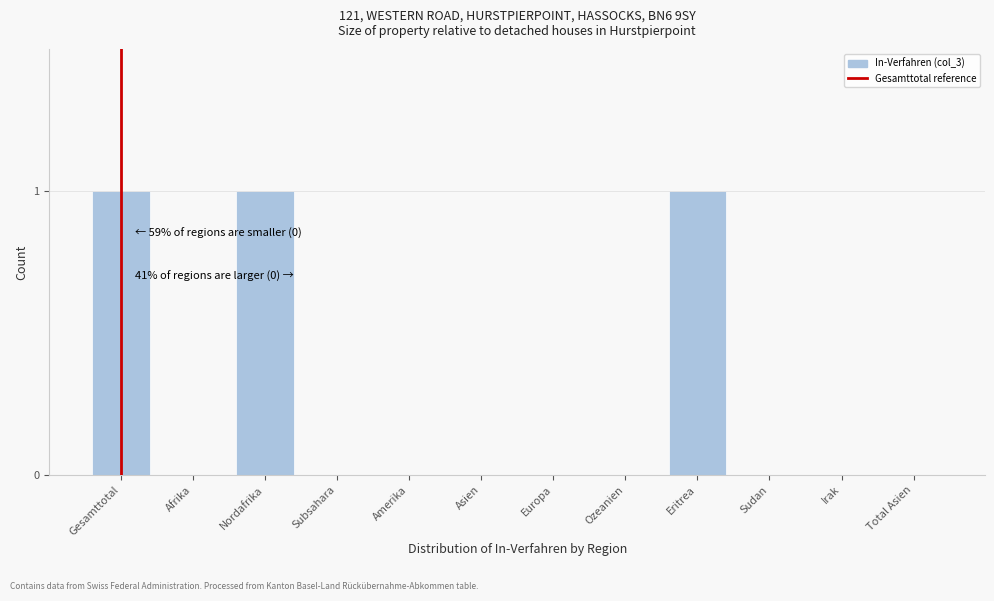

Reading right to left, transcribe all the data shown in this chart.

Total Asien=0	Irak=0	Sudan=0	Eritrea=1	Ozeanien=0	Europa=0	Asien=0	Amerika=0	Subsahara=0	Nordafrika=1	Afrika=0	Gesamttotal=1